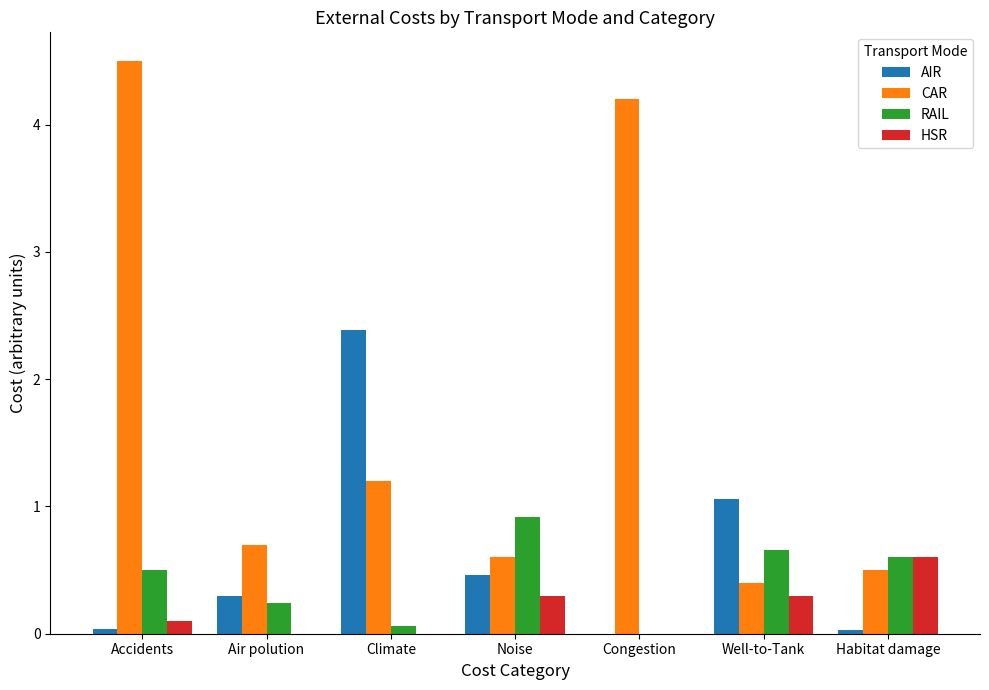

What is the sum of all RAIL values?

3.0